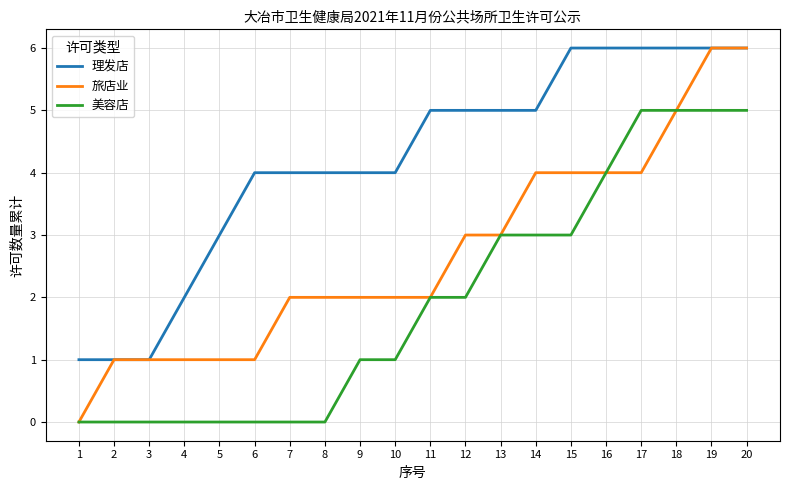

Rank the series at 17 from lowest to highest value.

旅店业, 美容店, 理发店